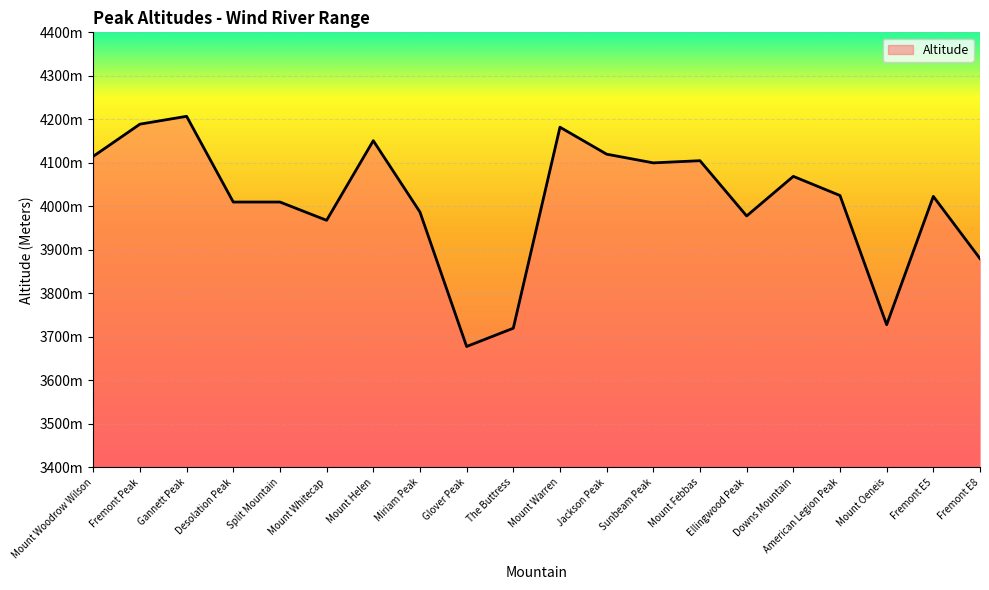

List the labels in order of value, smallest first.

Glover Peak, The Buttress, Mount Oeneis, Fremont E8, Mount Whitecap, Ellingwood Peak, Miriam Peak, Desolation Peak, Split Mountain, Fremont E5, American Legion Peak, Downs Mountain, Sunbeam Peak, Mount Febbas, Mount Woodrow Wilson, Jackson Peak, Mount Helen, Mount Warren, Fremont Peak, Gannett Peak